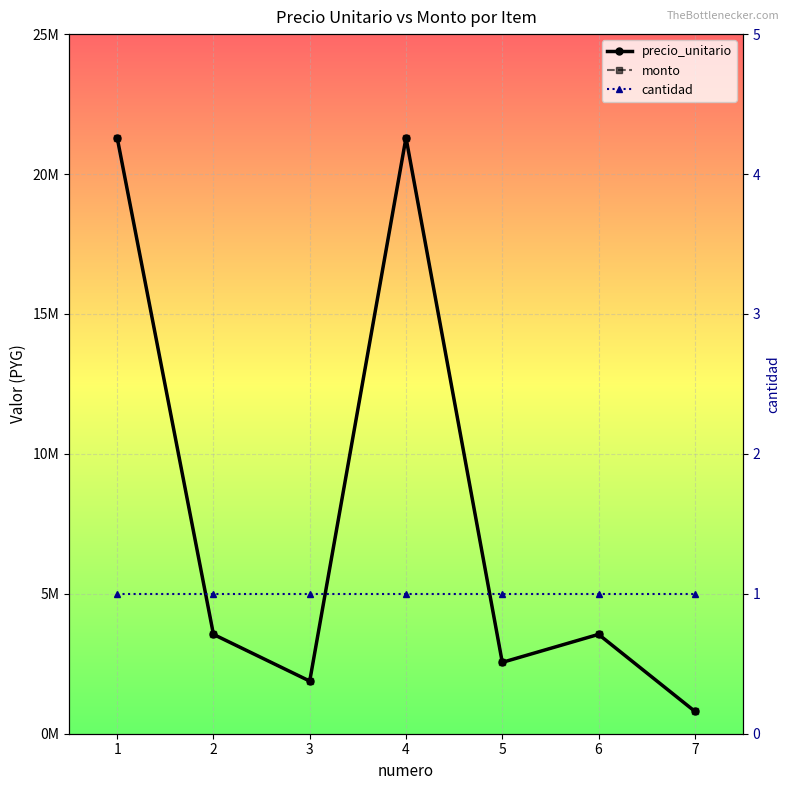

What is the total value across all series at 3?

3762001